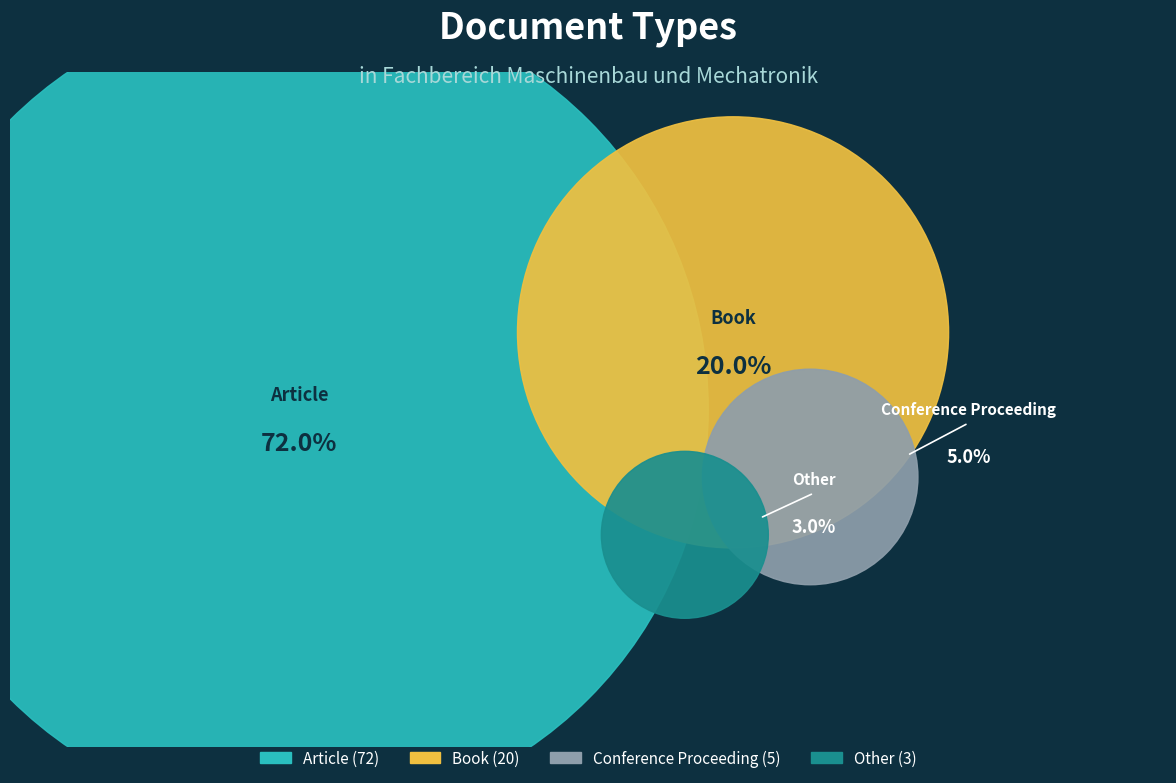

What percentage is the Book slice, to the nearest percent?

20%